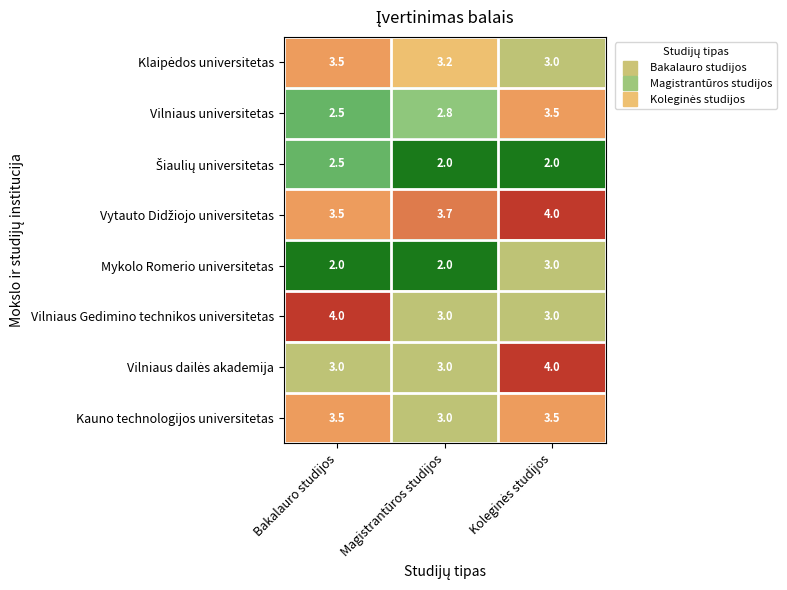

What is the average value of the Kauno technologijos universitetas series?

3.3